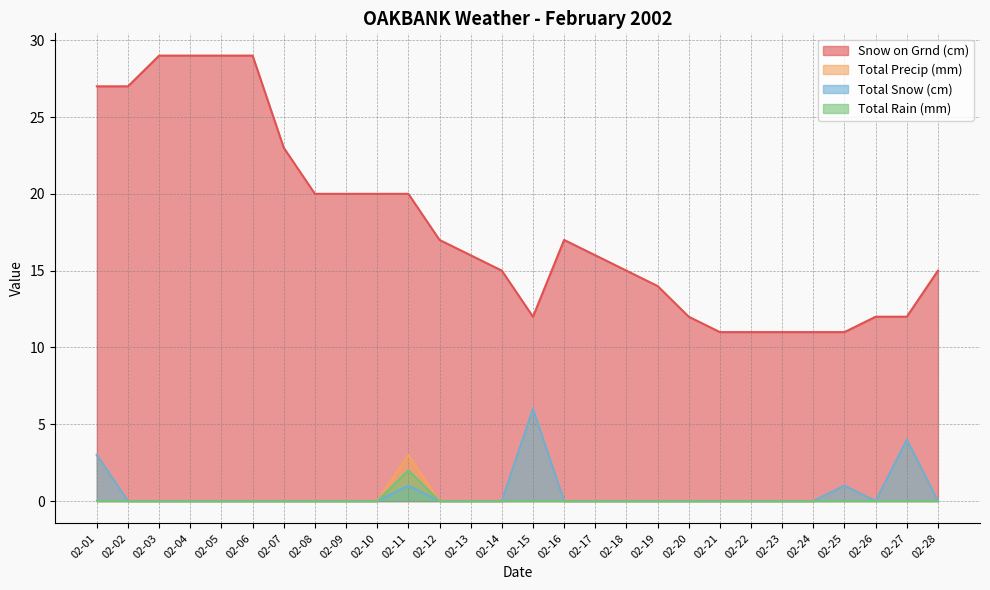

List the labels in order of Total Precip (mm) value, smallest first.

02-02, 02-03, 02-04, 02-05, 02-06, 02-07, 02-08, 02-09, 02-10, 02-12, 02-13, 02-14, 02-16, 02-17, 02-18, 02-19, 02-20, 02-21, 02-22, 02-23, 02-24, 02-26, 02-28, 02-25, 02-01, 02-11, 02-27, 02-15